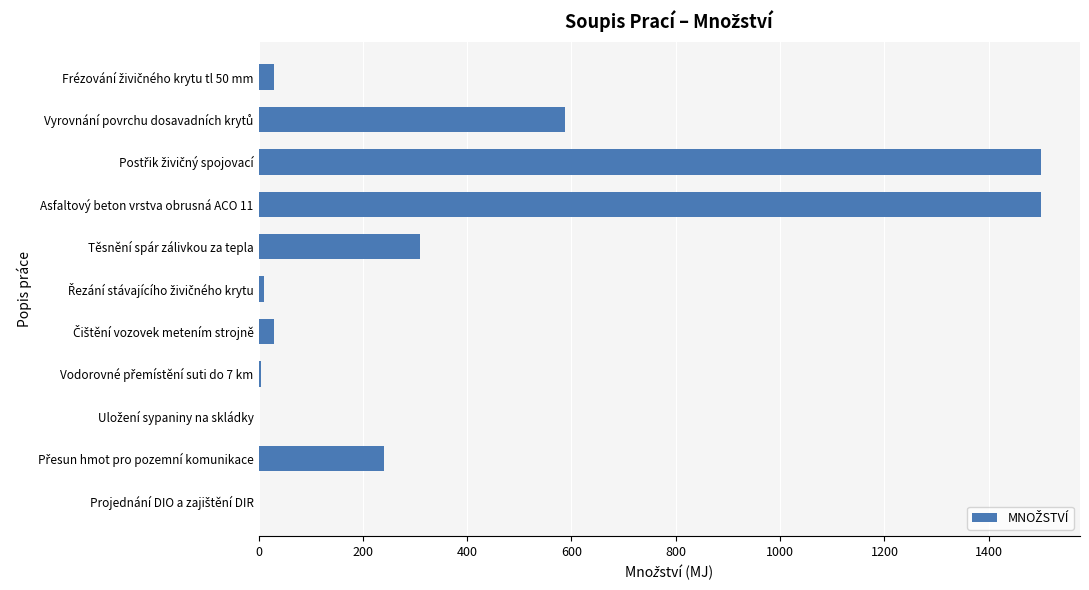

What is the maximum value shown in the chart?

1500.0